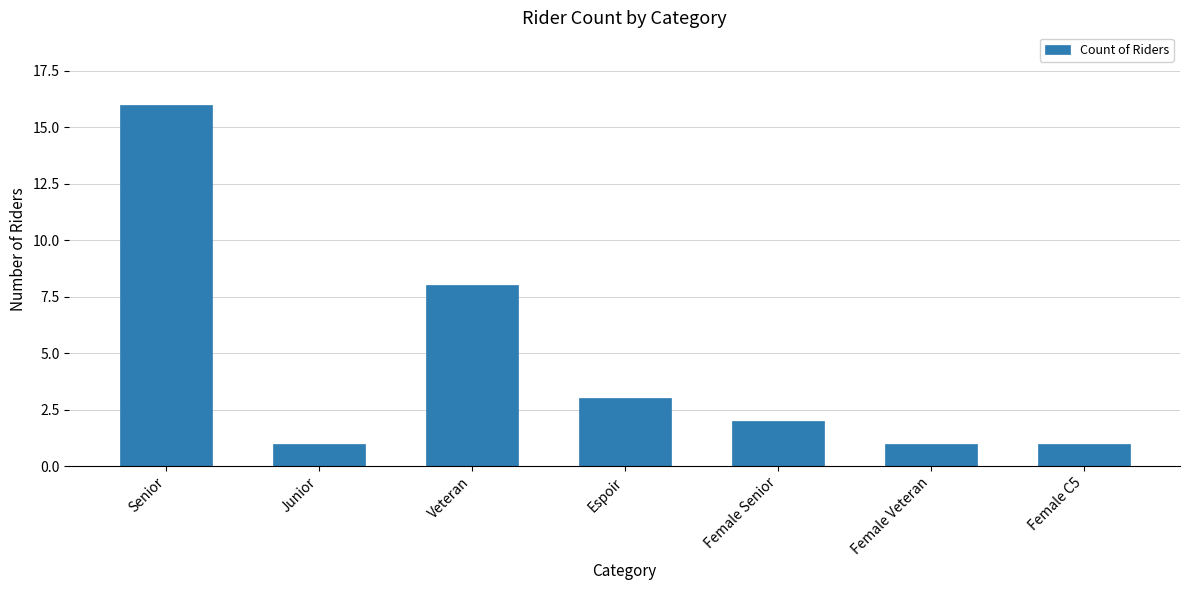

Is it true that the value at Junior is 2?

False